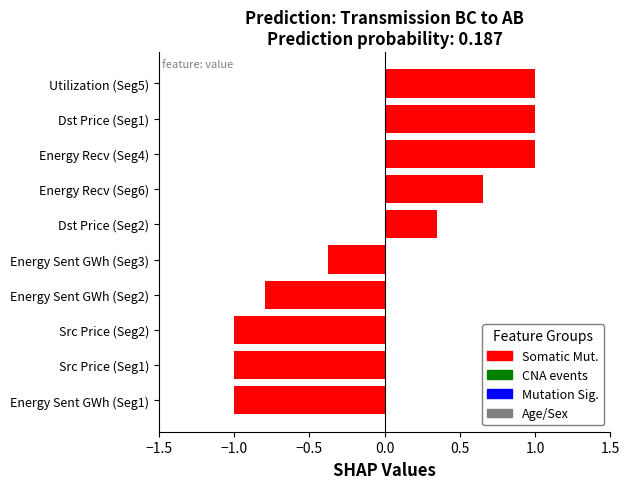

How many data points are less than 0?

5